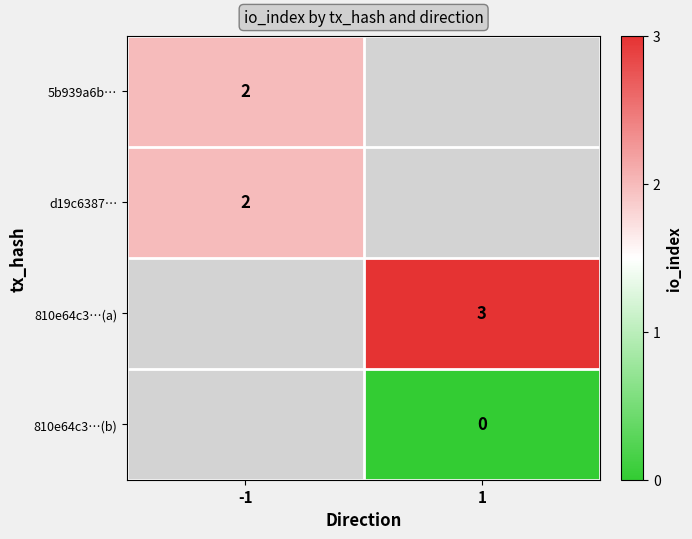

Is the value of 810e64c3…(b) at 1 greater than the value of 5b939a6b… at -1?

No